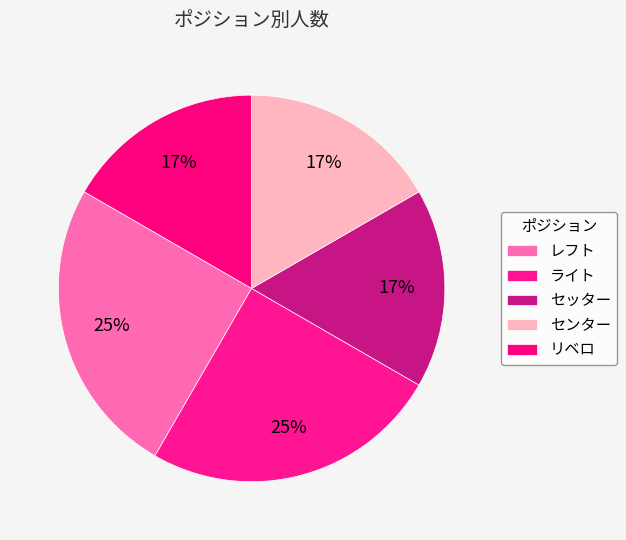

The センター slice represents 22% of the pie. True or false?

False